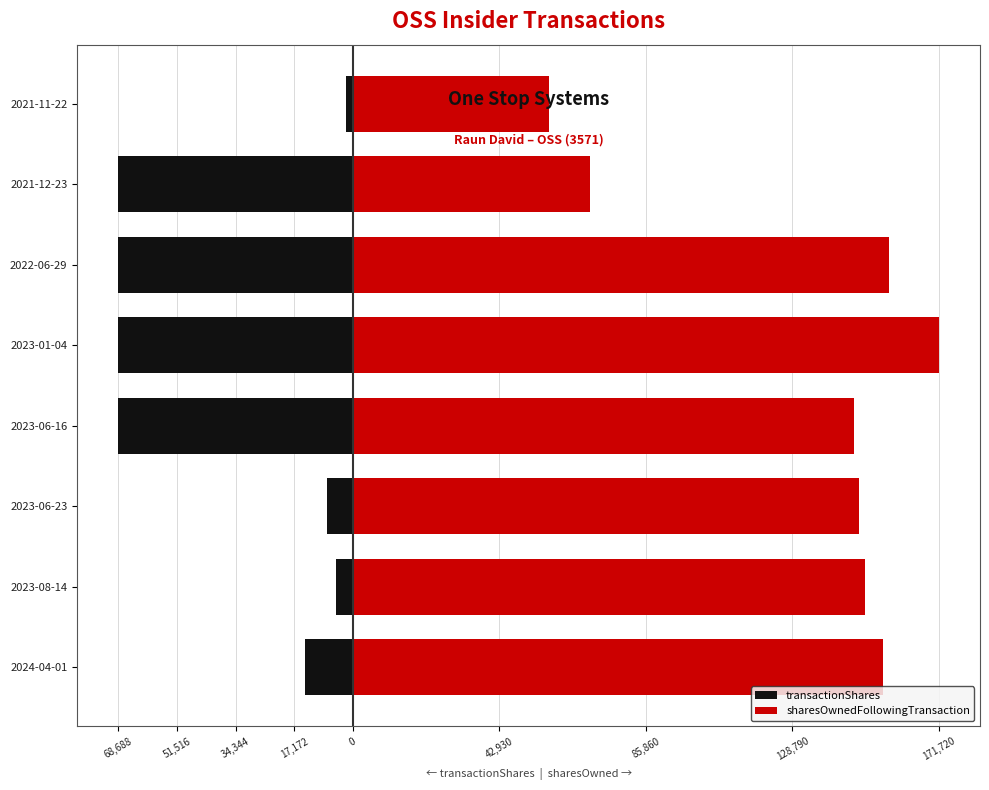

Which series has the largest total across all categories?

sharesOwnedFollowingTransaction